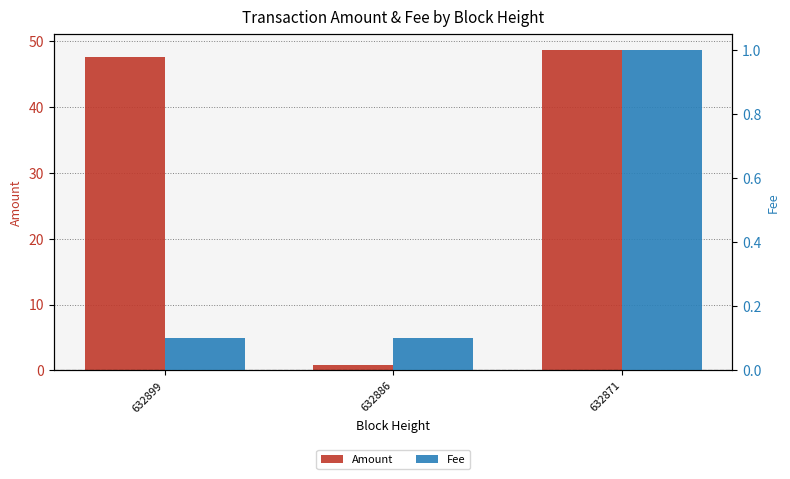

What is the difference between the maximum and minimum values in the Fee series?

0.9